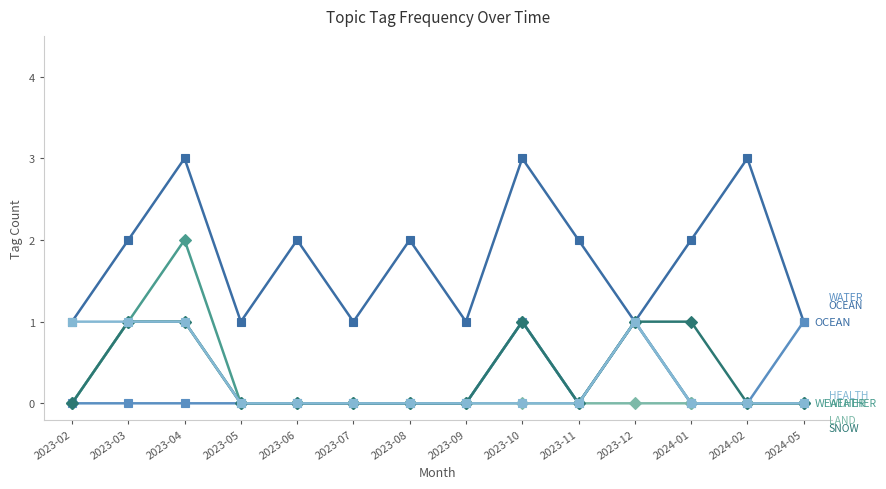

At which category is the sum across all series the highest?

2023-04